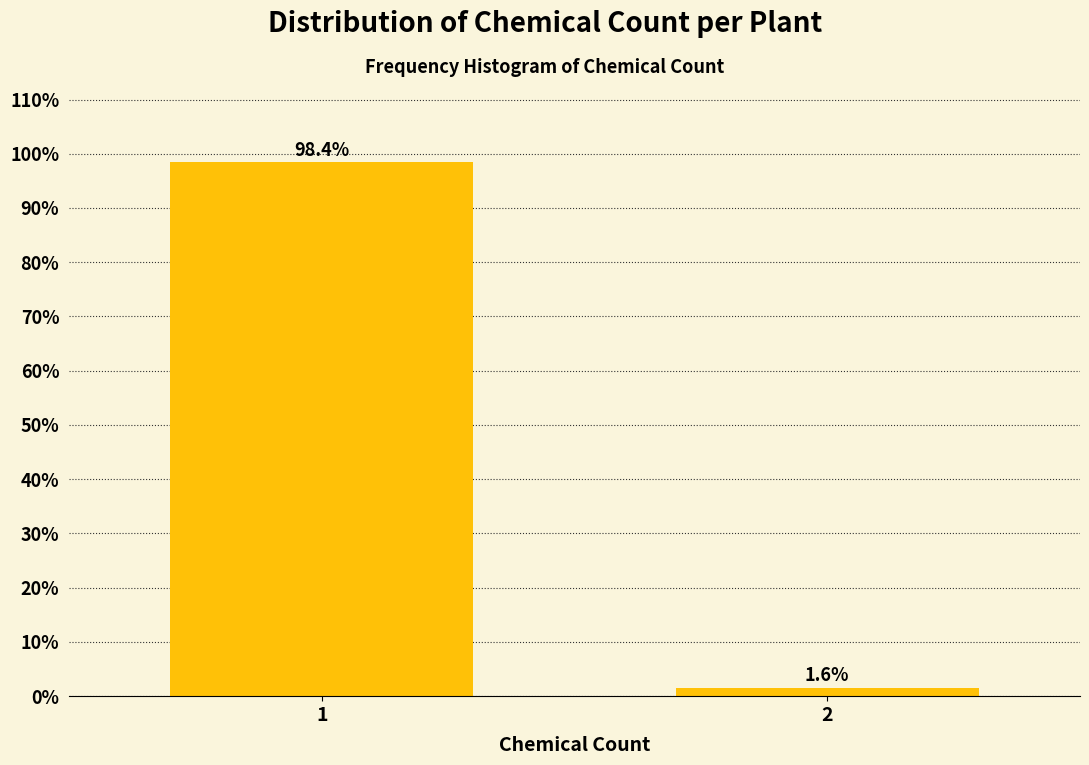

Reading left to right, what are all the values shown in this chart?

1=98.4	2=1.6